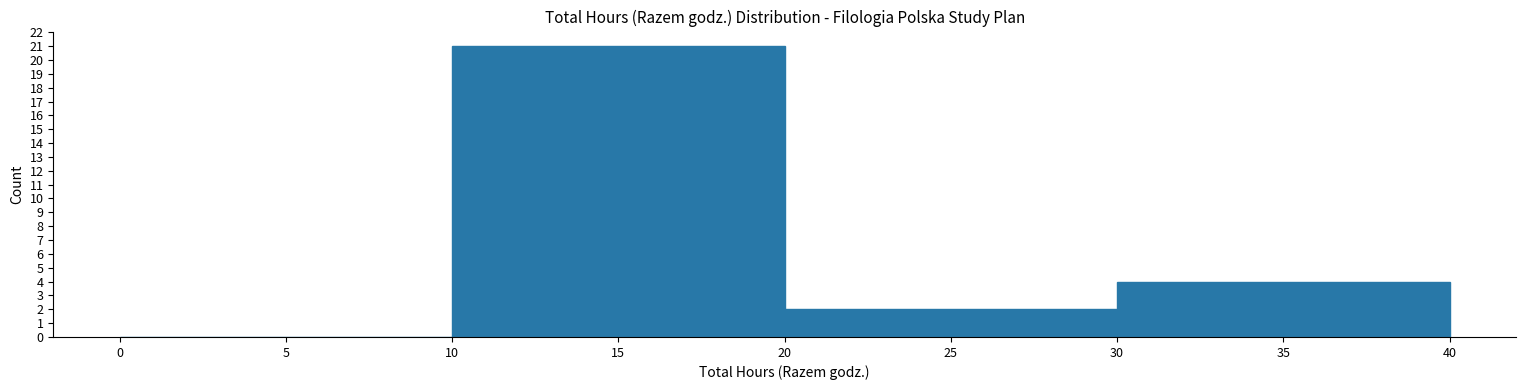

Which range on the x-axis has the tallest bar?

10 to 20